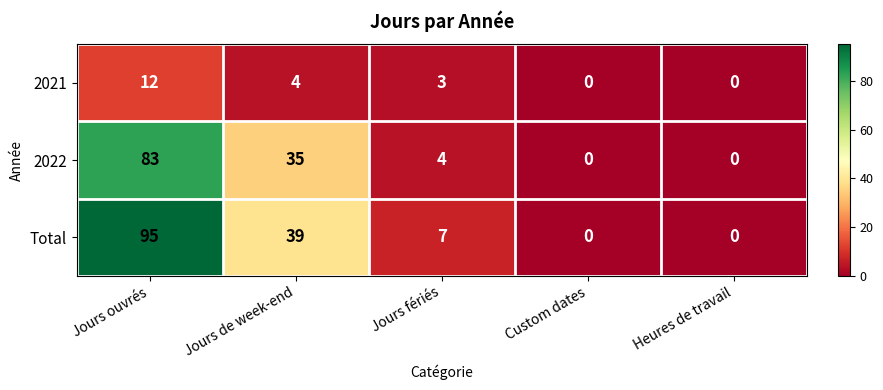

The value of 2022 at Heures de travail is -37. True or false?

False